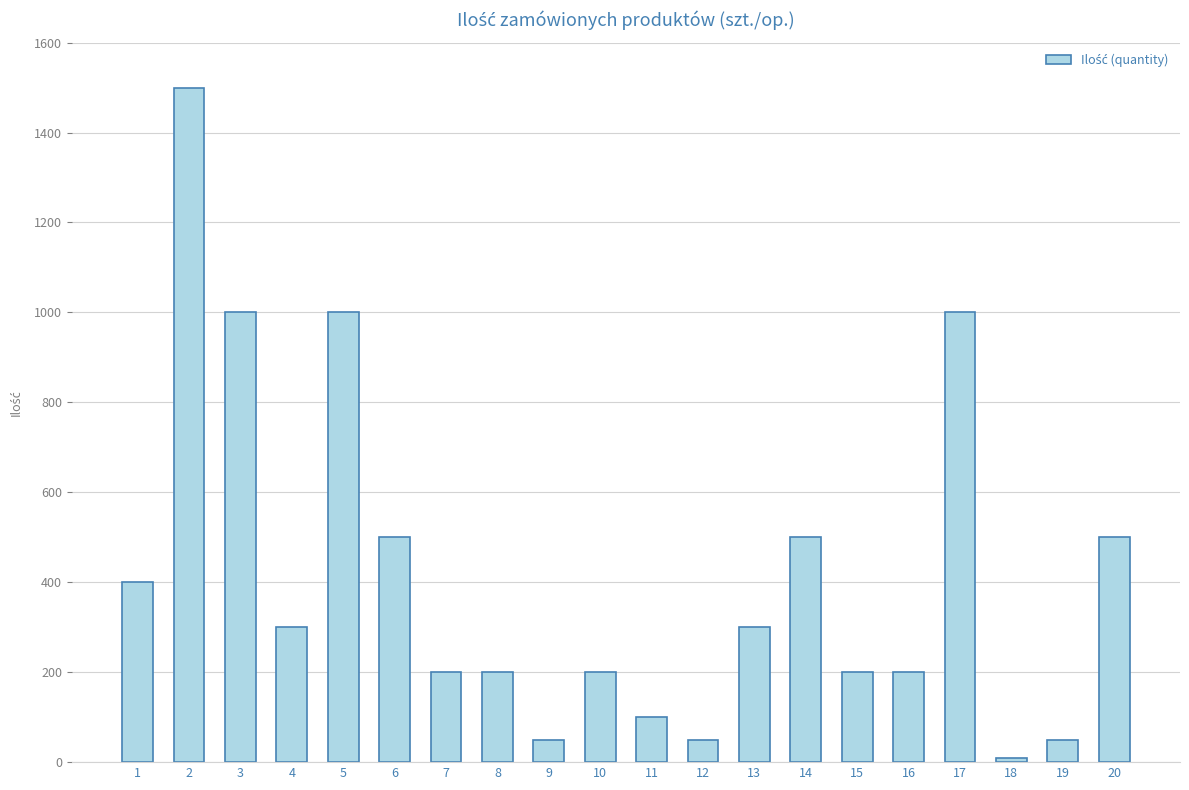

What value does the data have at 10?

200